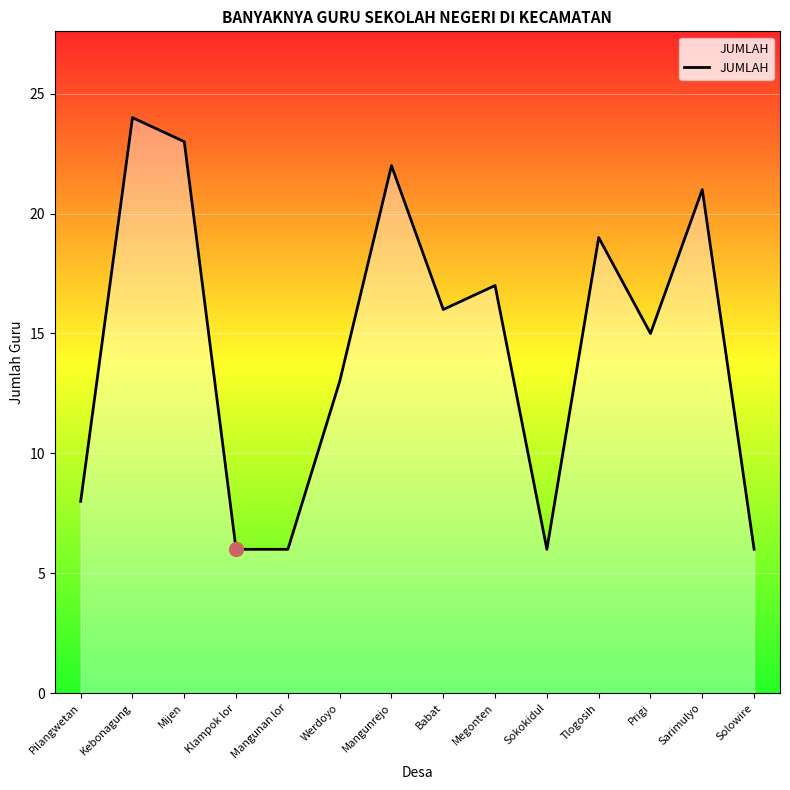

What position from the right is Kebonagung?

13